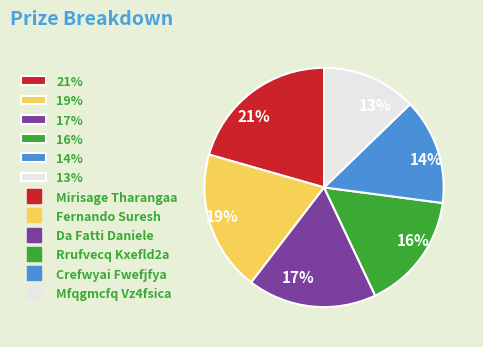

True or false: 17% accounts for 17% of the total.

True